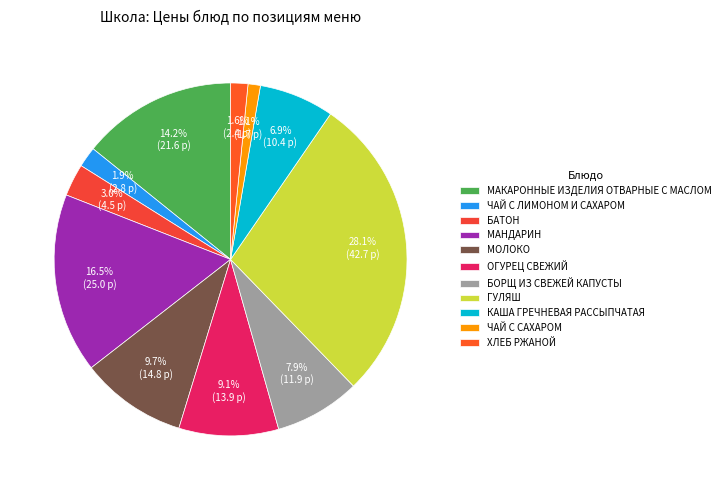

Does ЧАЙ С ЛИМОНОМ И САХАРОМ represent more than half of the total?

No